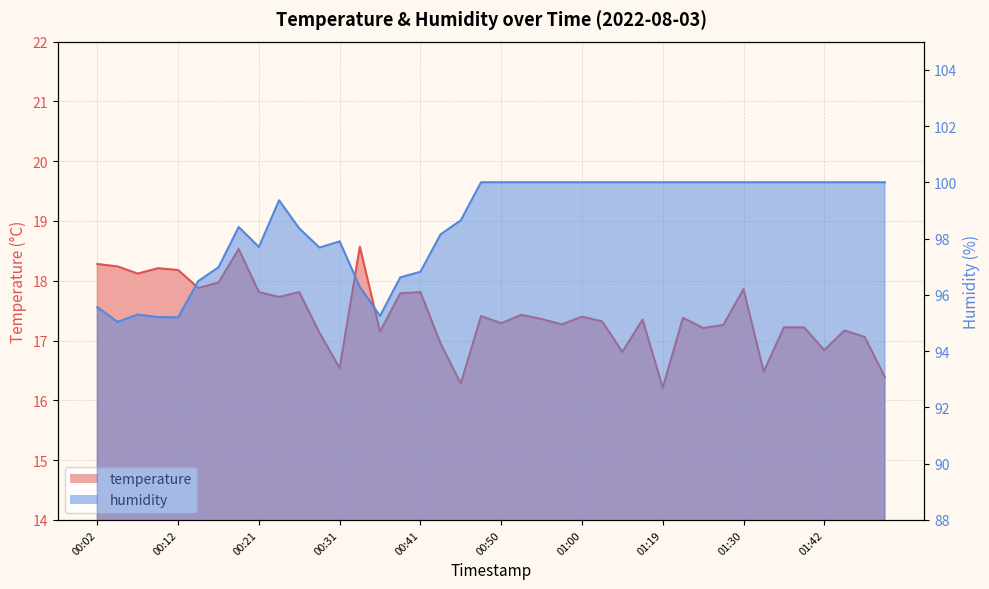

What are all the series names shown in the legend?

temperature, humidity